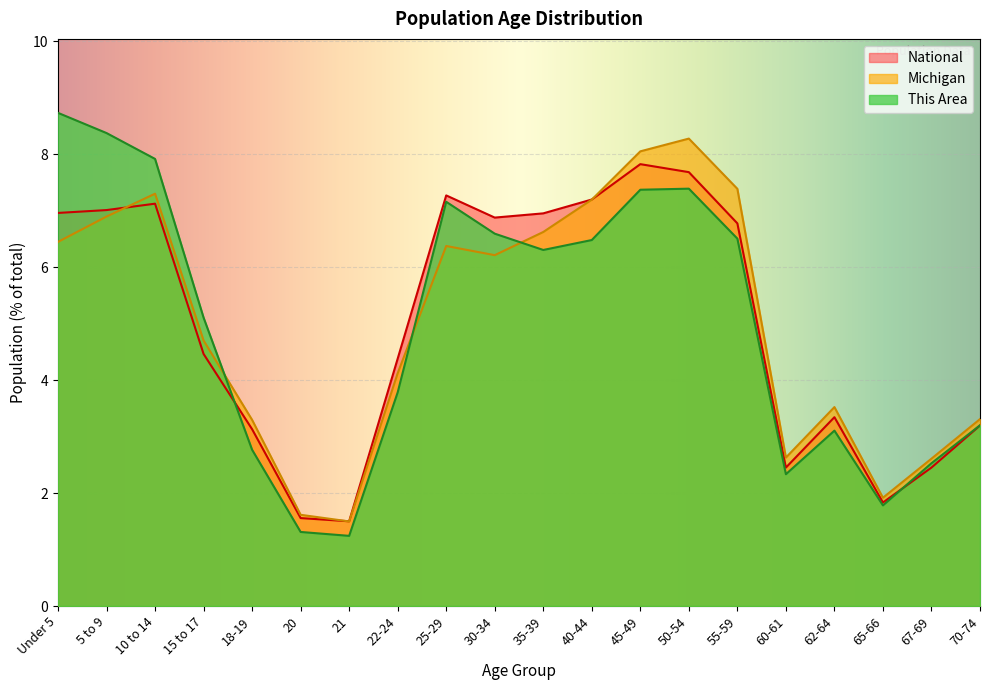

Which has a higher value, 67-69 or 40-44?

40-44